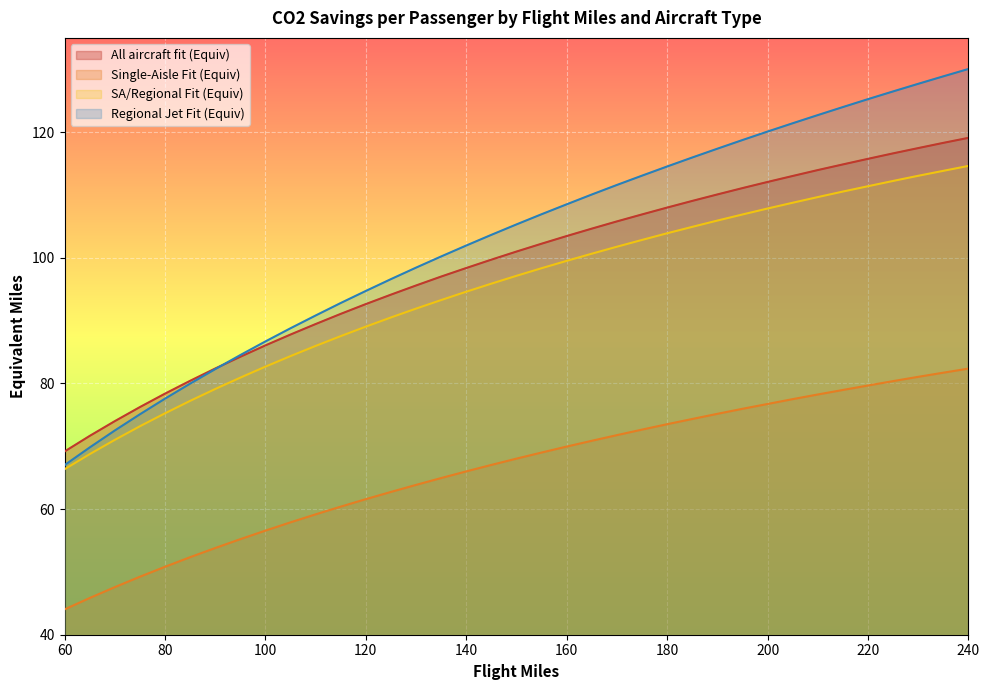

What is the difference between the highest and lowest values at 175?

40.4